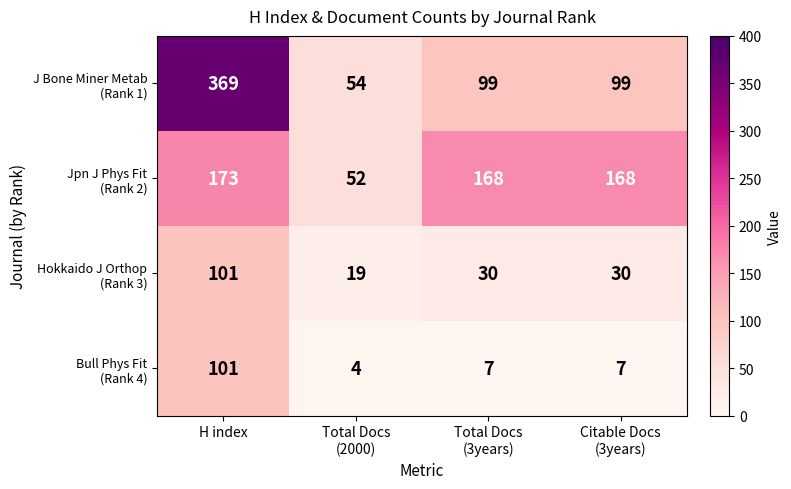

What is the spread (max minus min) of values at H index?

268